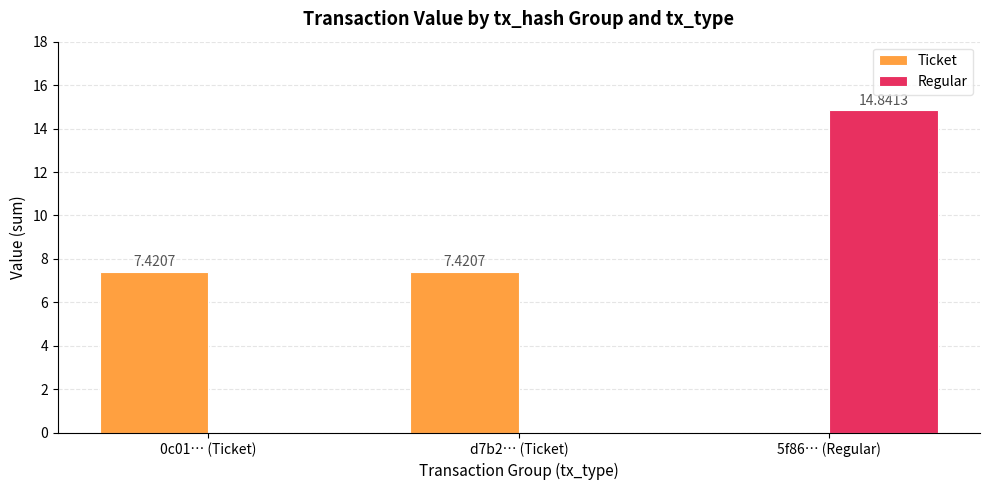

At which category is the sum across all series the highest?

5f86… (Regular)